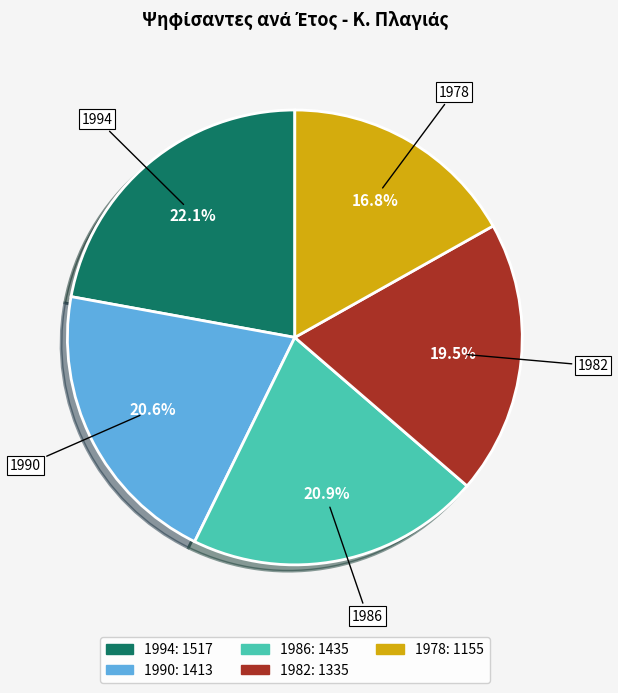

The 1986 slice represents 21% of the pie. True or false?

True